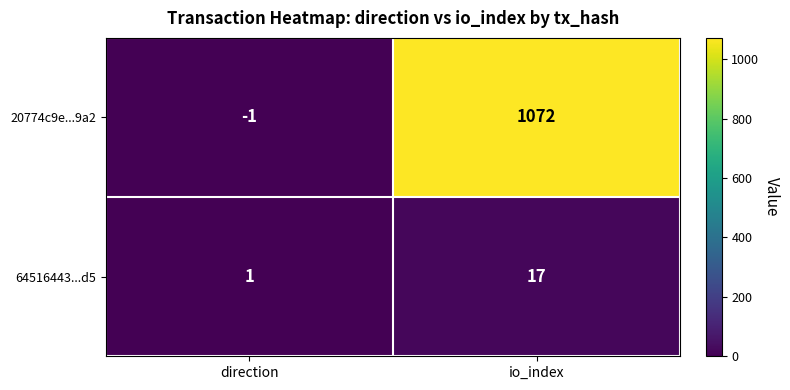

At direction, list the series in order from largest to smallest.

64516443...d5, 20774c9e...9a2